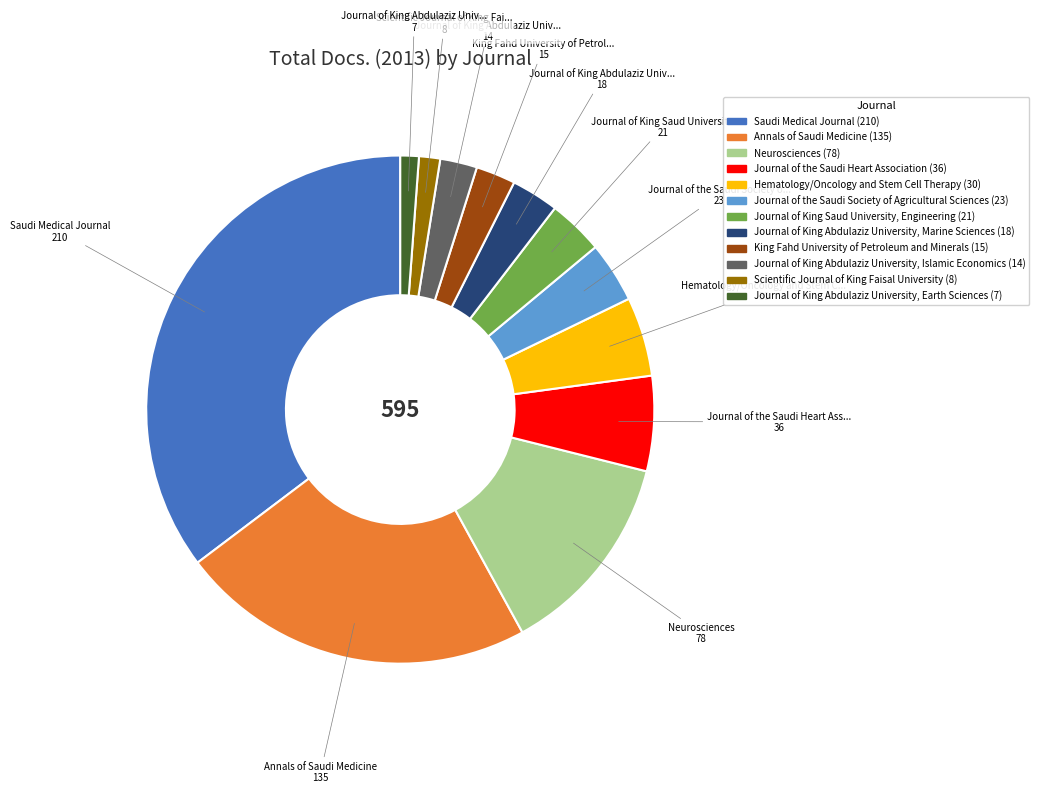

Is there any slice that represents more than half of the pie?

No